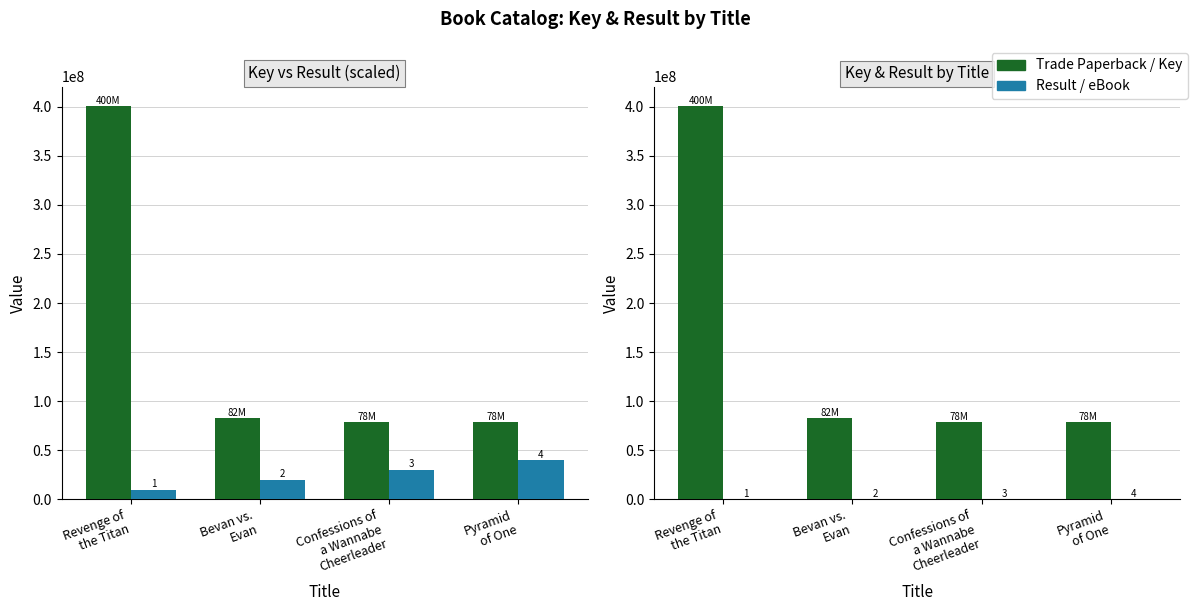

The Result (scaled) series shows 40000000 at Pyramid
of One. True or false?

True